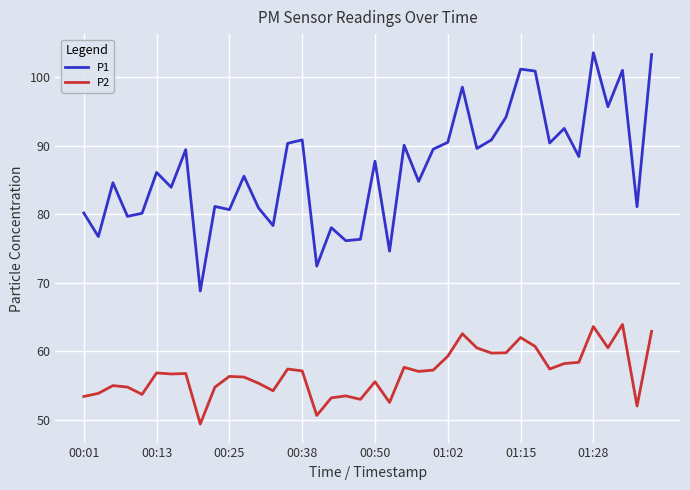

What is the minimum value for P1?

68.8